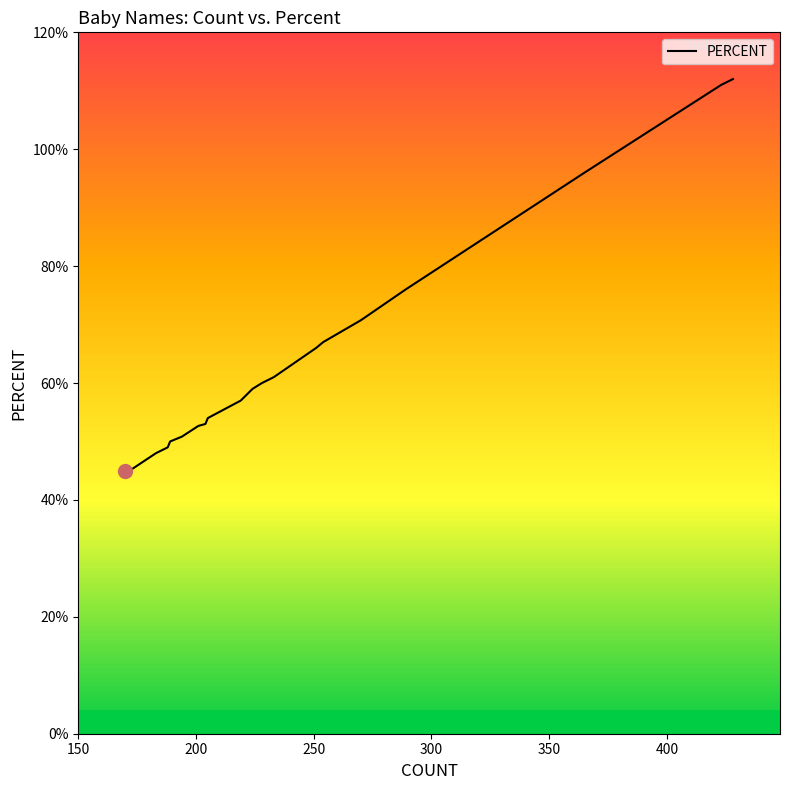

True or false: the data shows 0.5 at 19.

False